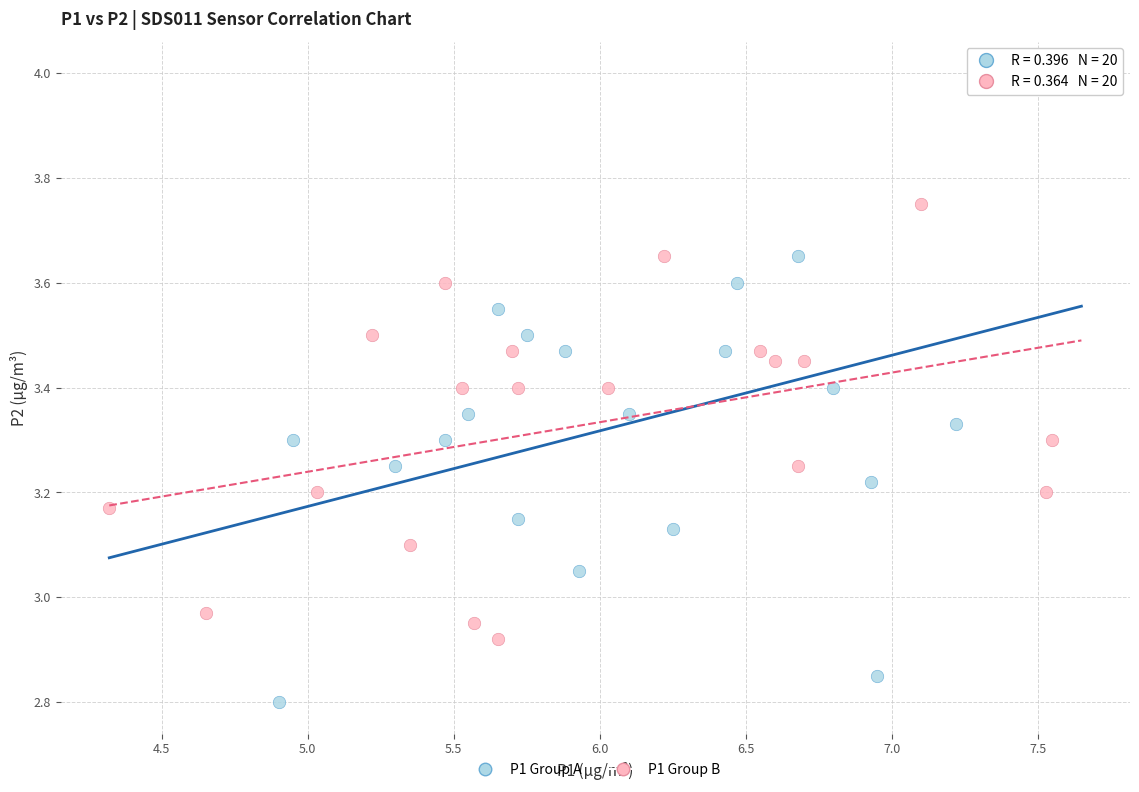

Which series reaches the maximum Y coordinate?

P1 Group A